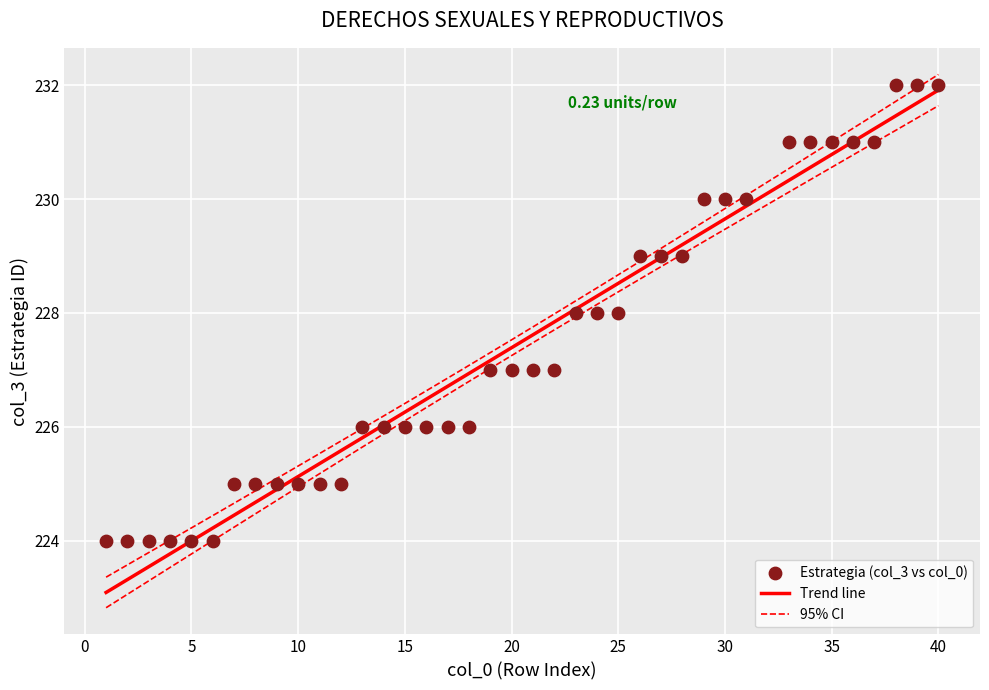

What is the range of X values (max minus min)?

39